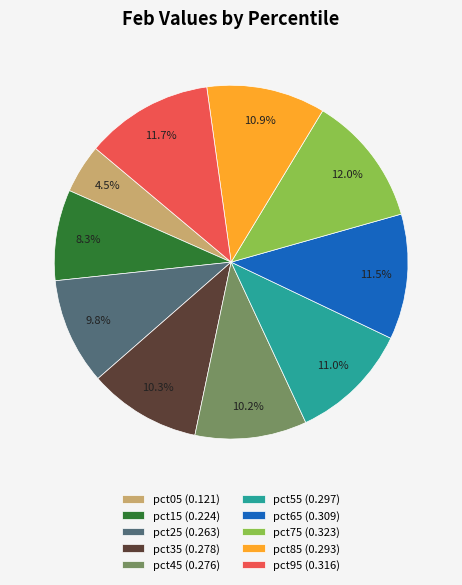

To the nearest percent, what percentage of the pie is pct55?

11%